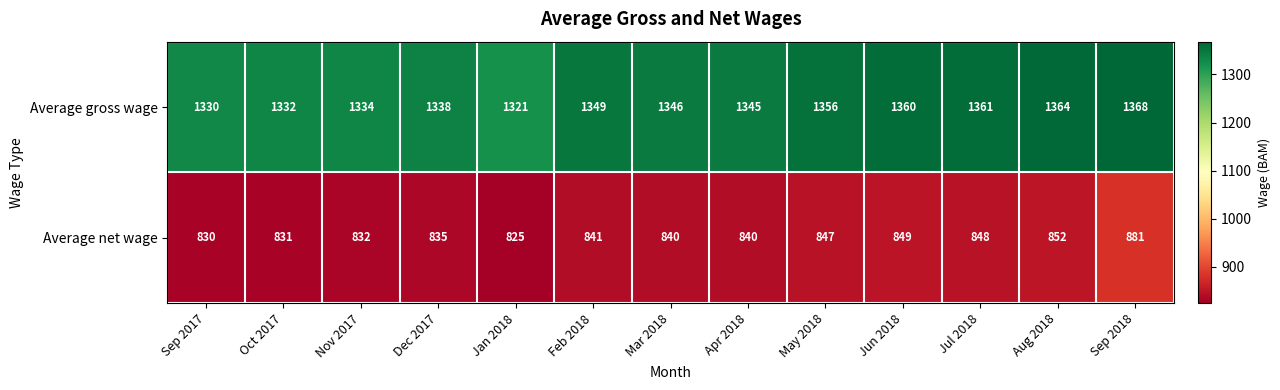

Between Feb 2018 and Aug 2018, which series saw the biggest shift?

Average gross wage